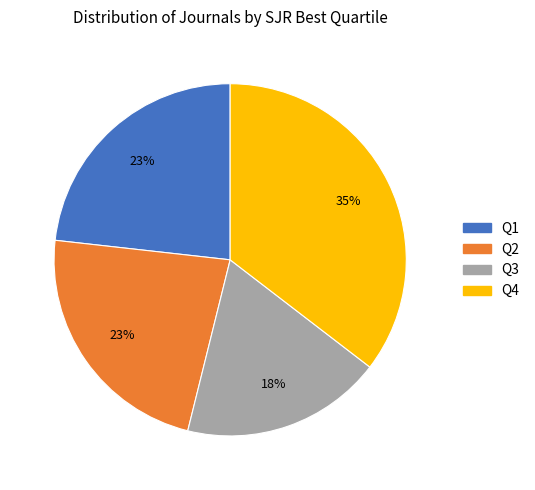

To the nearest percent, what portion does Q3 represent?

18%